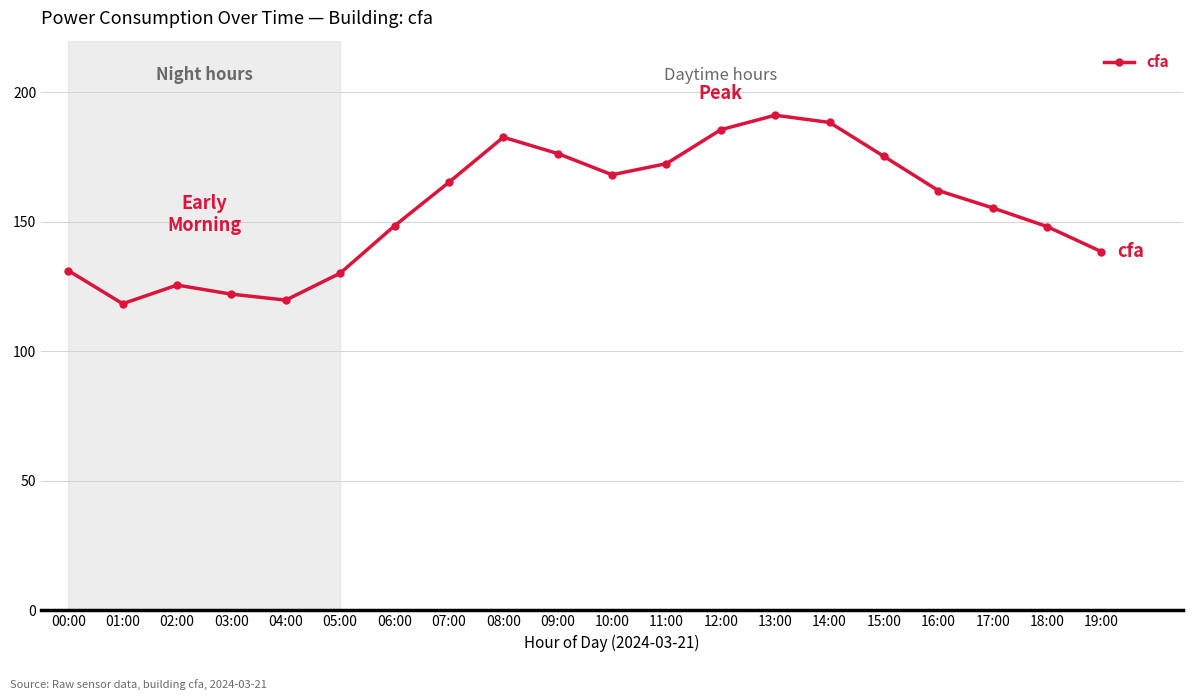

Where is the data nearest to the value 154?

17:00